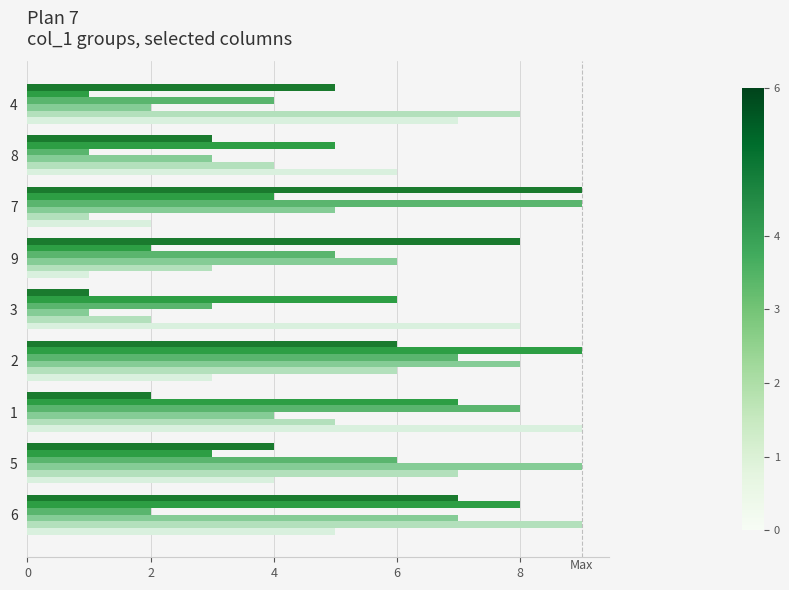

What is the greatest value displayed?

9